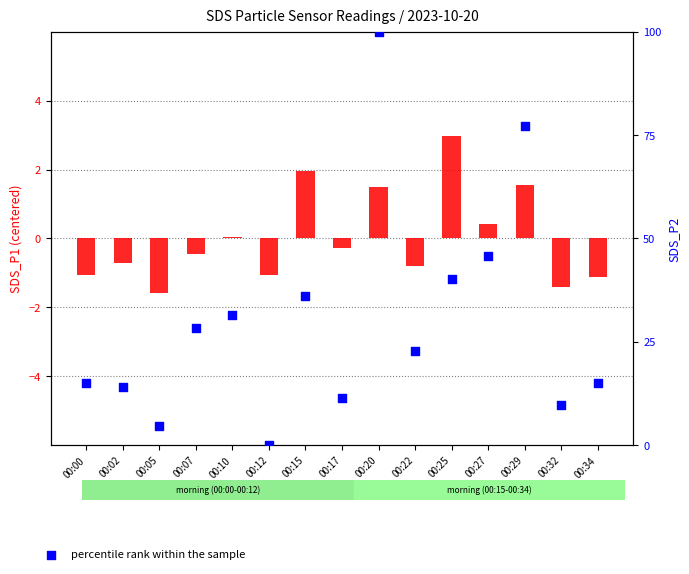

Which series has the largest total across all categories?

percentile rank within the sample